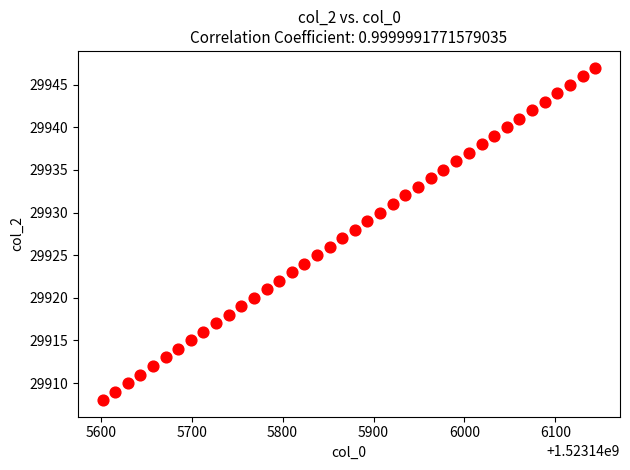

What is the range of Y values (max minus min)?

39